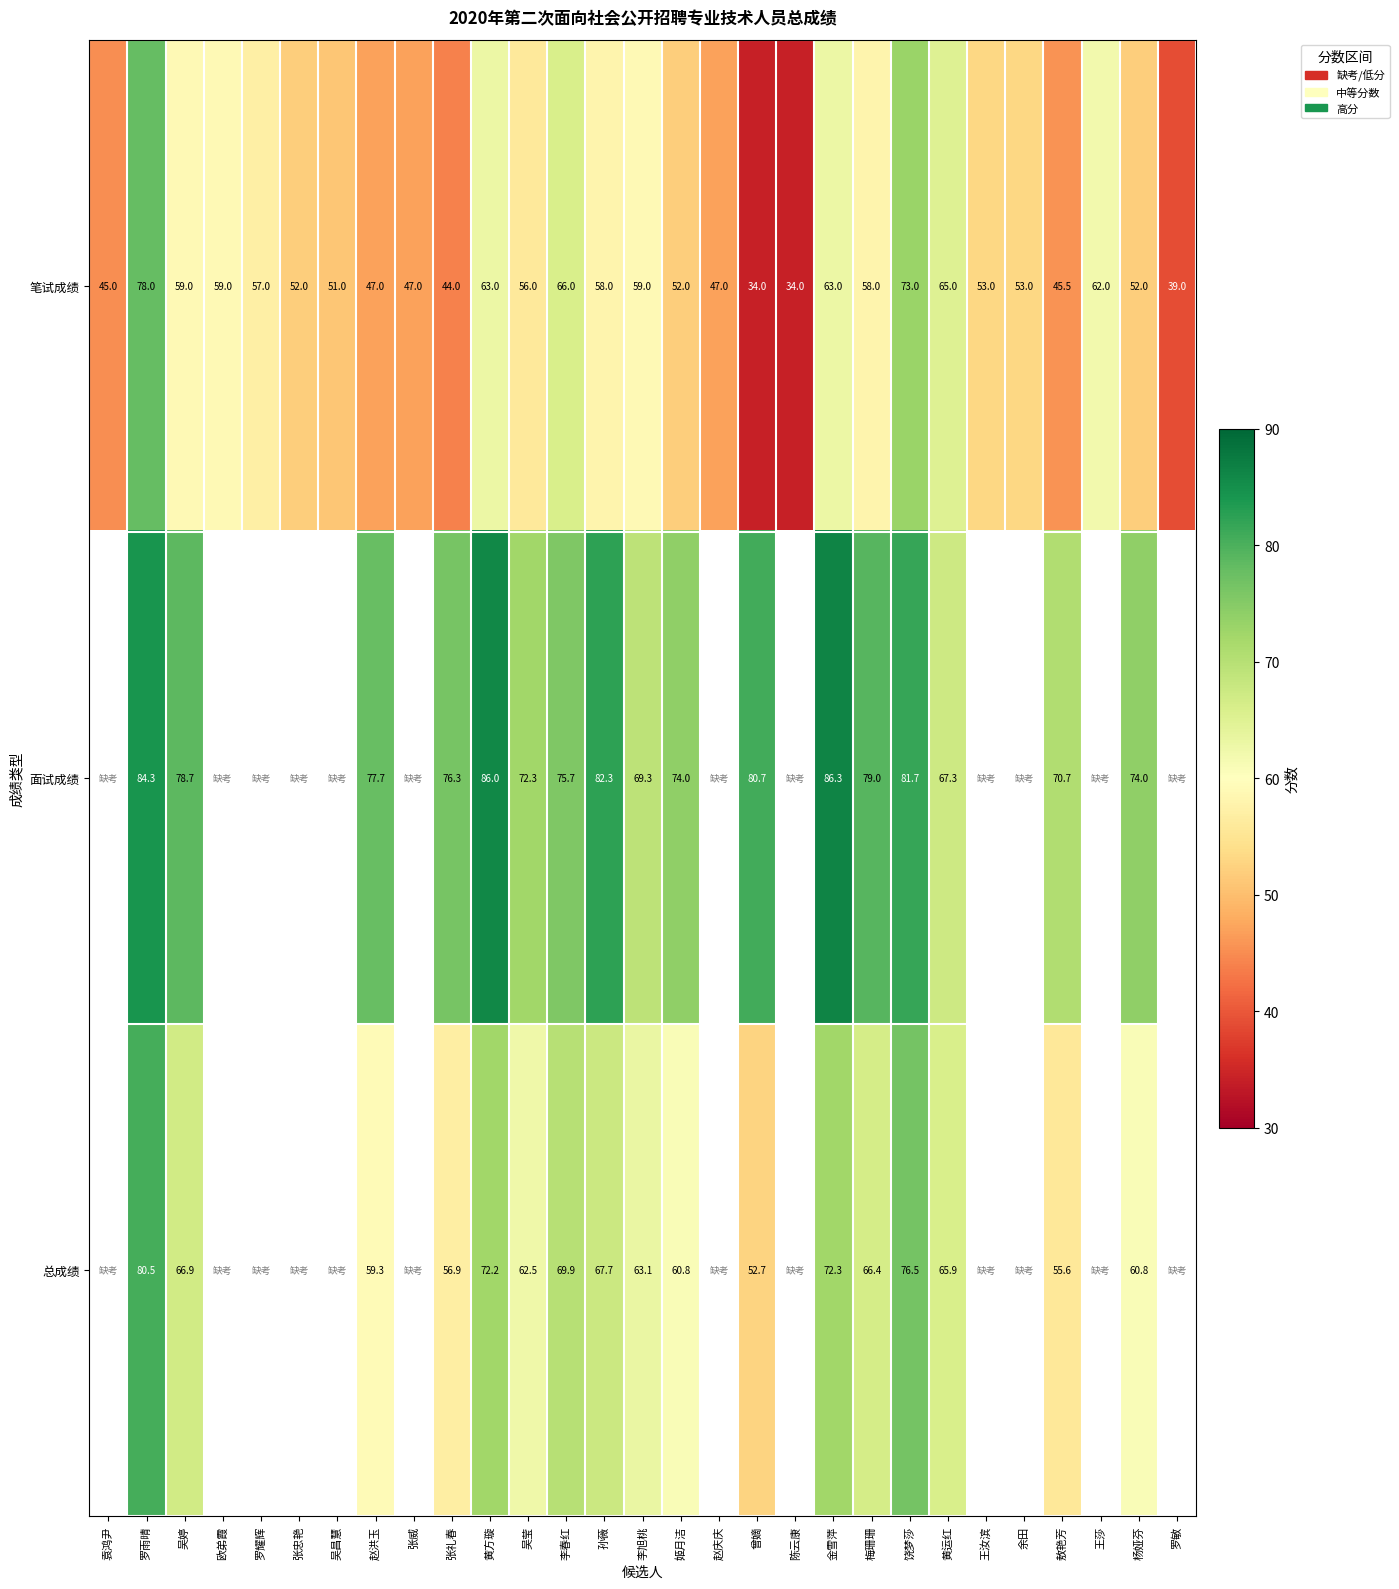

Rank the series at 梅珊珊 from lowest to highest value.

笔试成绩, 总成绩, 面试成绩